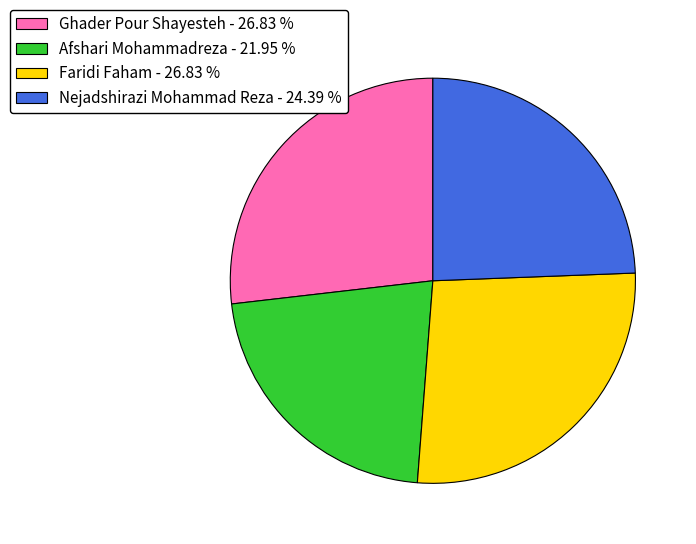

Is it true that Ghader Pour Shayesteh is 27% of the pie?

True